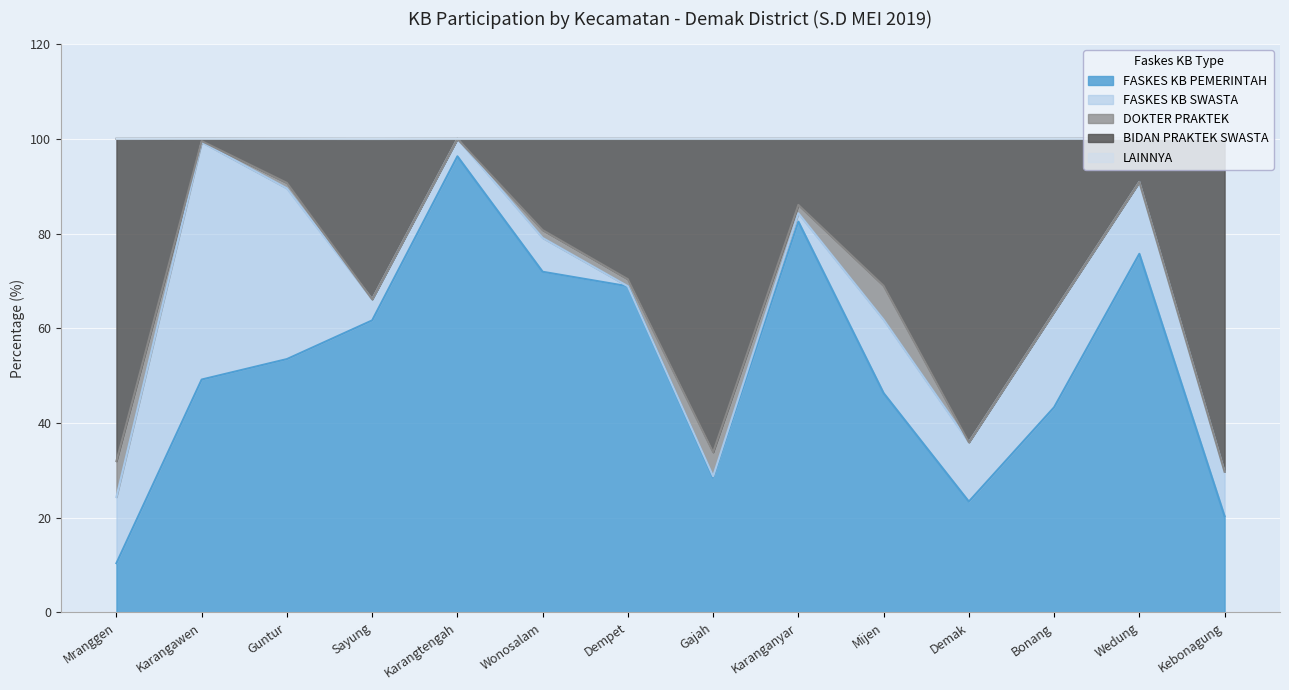

At which label does FASKES KB PEMERINTAH reach its peak?

Karangtengah